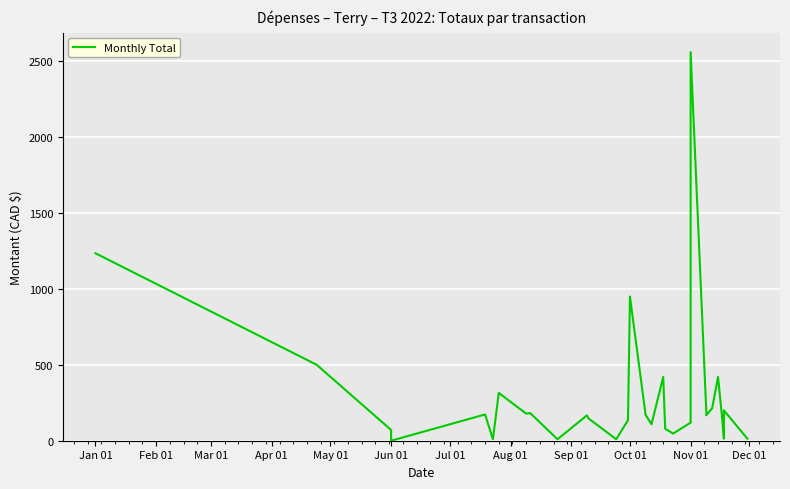

How many interior local valleys (lower than both neighbors) does the data have?

9